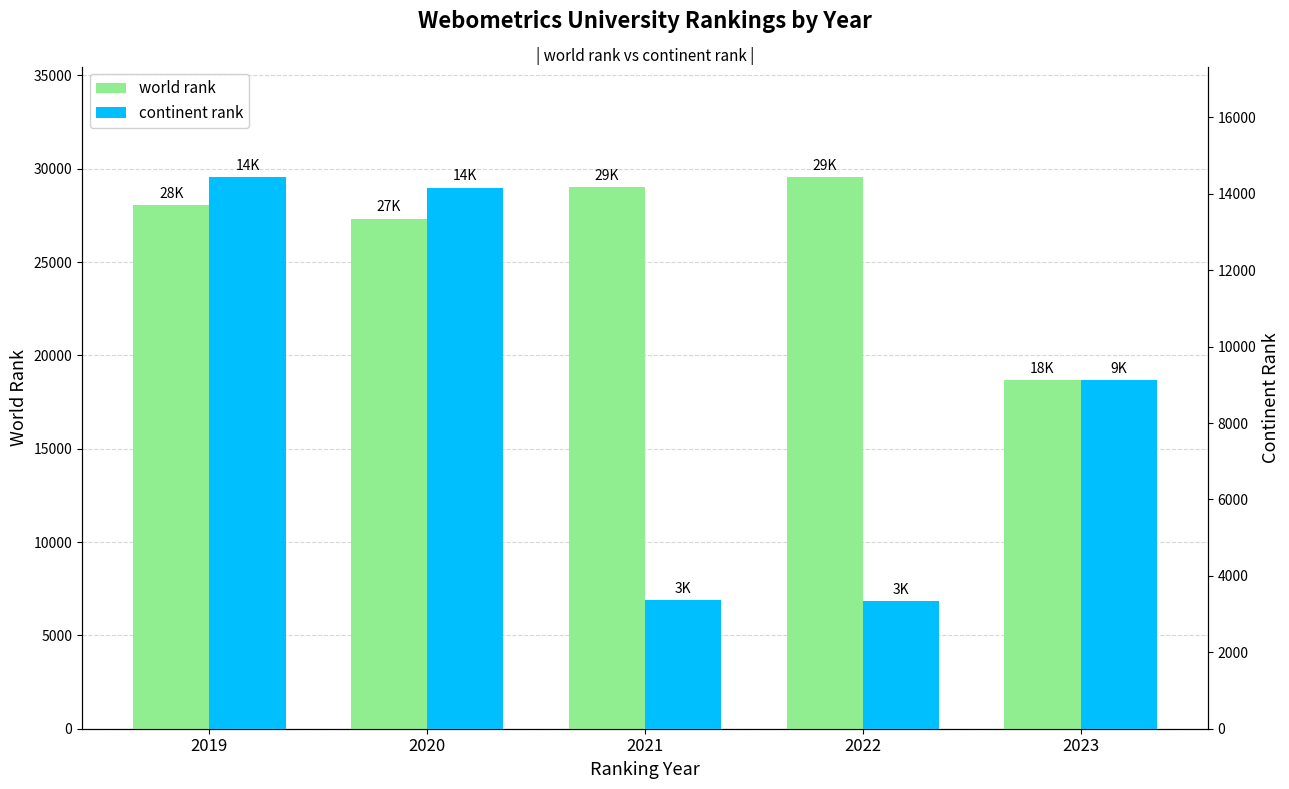

How many data points in world rank are less than 28066?

2